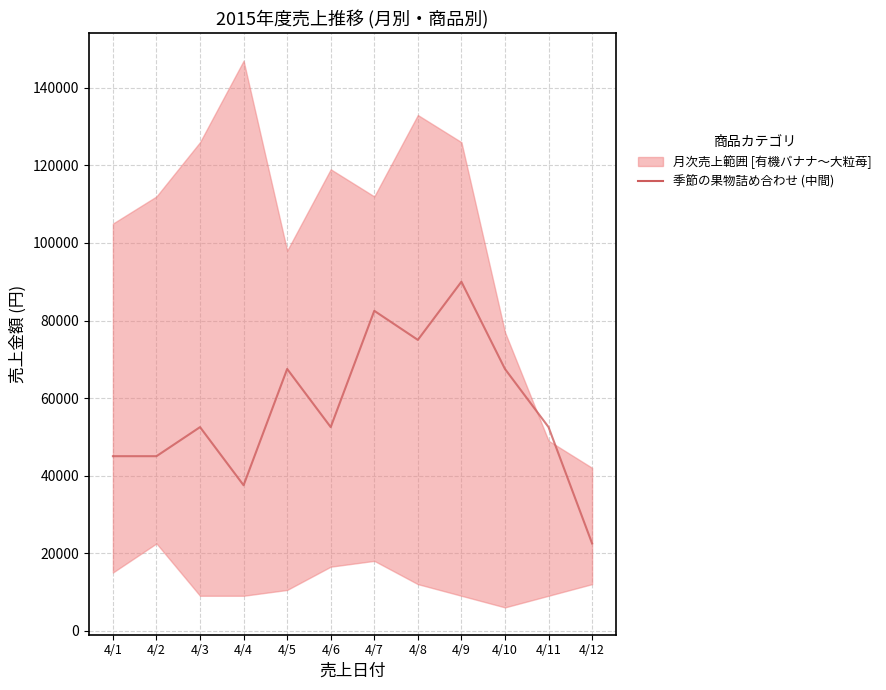

Which label corresponds to the smallest value in the chart?

4/12